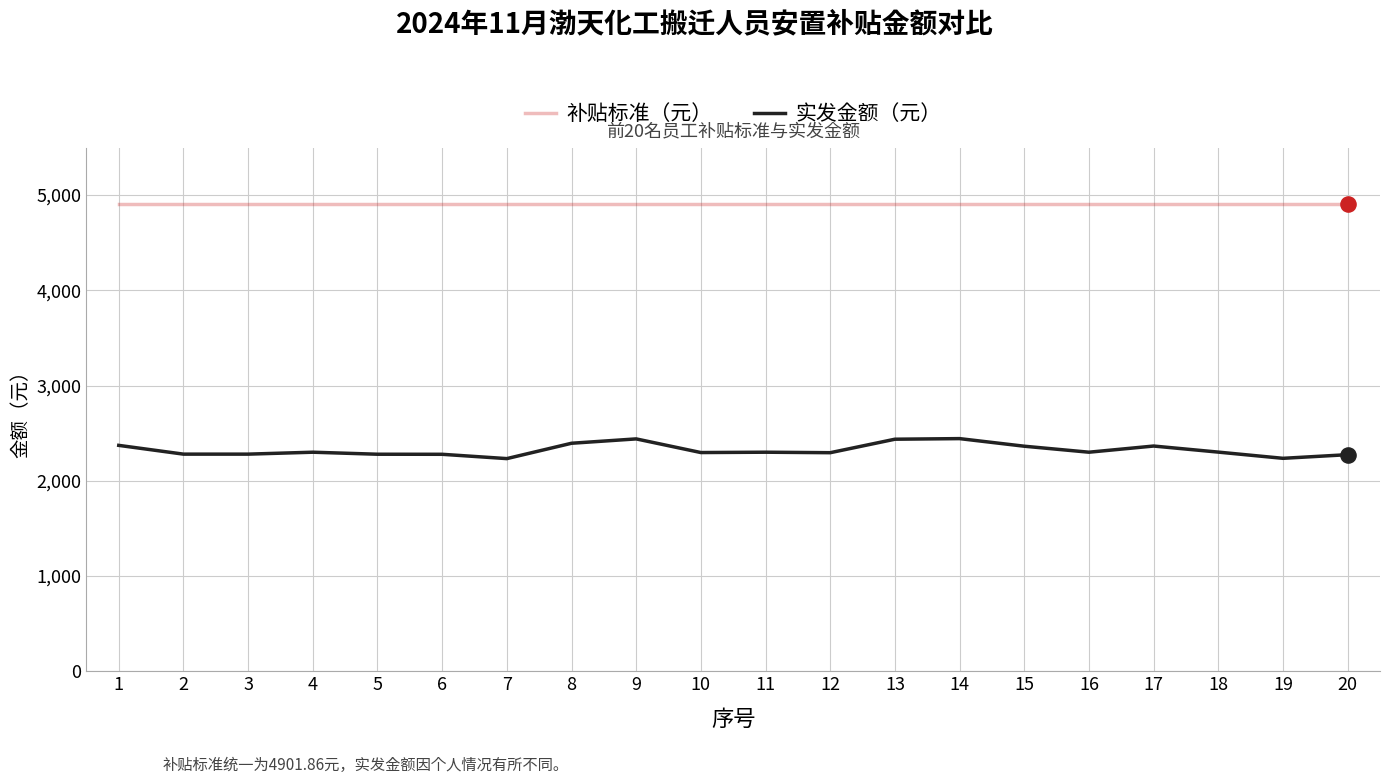

What is the total value across all series at 19?

7137.9